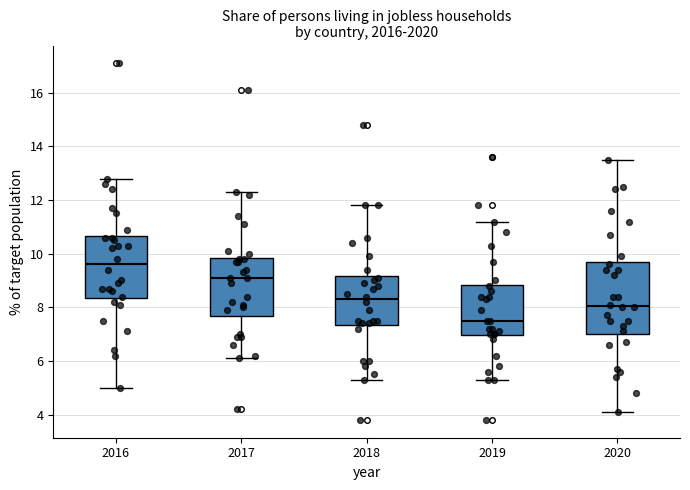

Reading left to right, read every box against the y-axis: the position of its median line, the range the box covers, and the ends of its whiskers. The values are not printed on the chart, so give them approximately, as read against the axis.

2016: median 9.6, box 8.4 to 10.6, whiskers 5.0 to 12.8
2017: median 9.2, box 7.6 to 9.8, whiskers 6.2 to 12.4
2018: median 8.4, box 7.4 to 9.2, whiskers 5.4 to 11.8
2019: median 7.6, box 7.0 to 8.8, whiskers 5.4 to 11.2
2020: median 8.0, box 7.0 to 9.6, whiskers 4.2 to 13.6